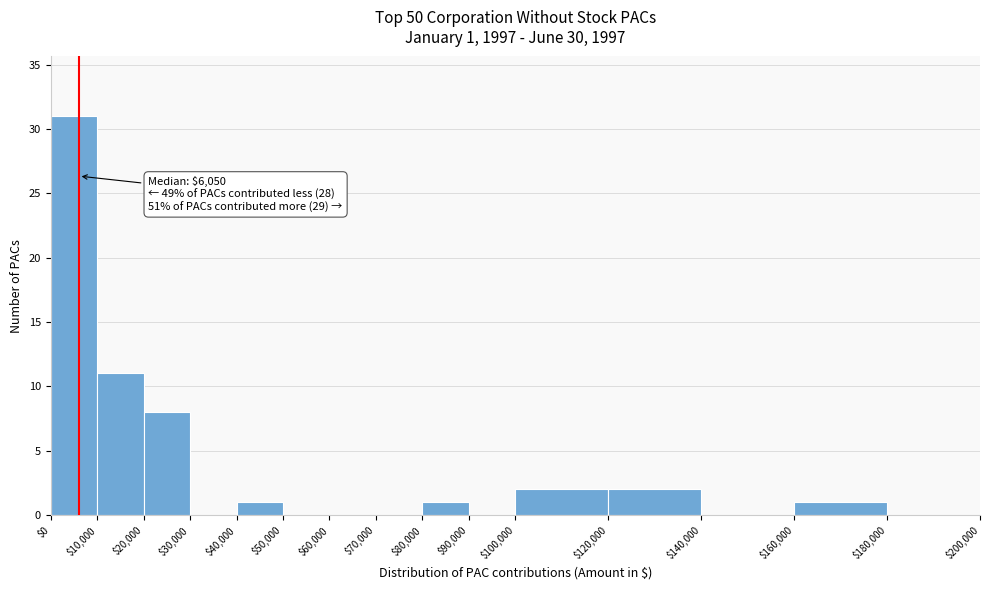

Which range on the x-axis has the tallest bar?

$0 to $10,000